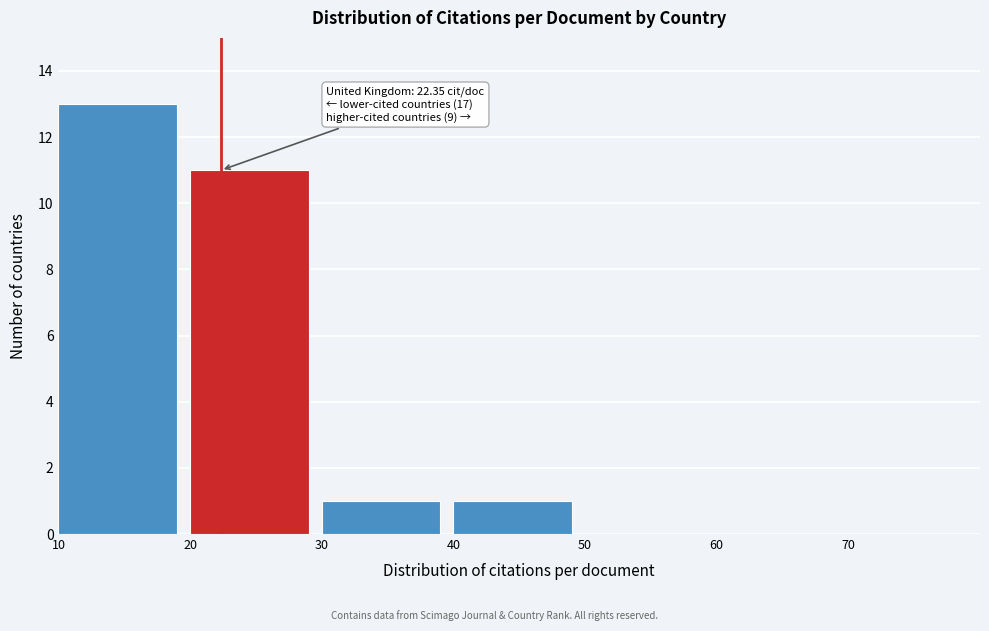

Which range on the x-axis has the tallest bar?

10 to 20